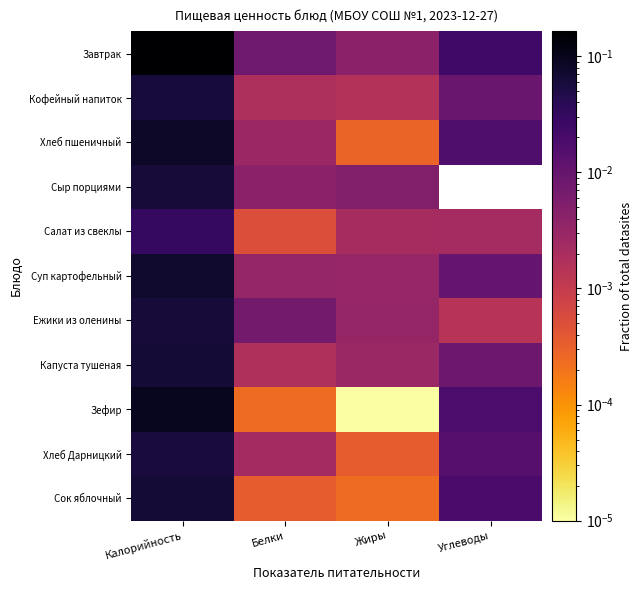

Reading left to right, extract all data points from this chart.

Завтрак: Калорийность=0.2	Белки=0.0	Жиры=0.0	Углеводы=0.0
Кофейный напиток: Калорийность=0.1	Белки=0.0	Жиры=0.0	Углеводы=0.0
Хлеб пшеничный: Калорийность=0.1	Белки=0.0	Жиры=0.0	Углеводы=0.0
Сыр порциями: Калорийность=0.1	Белки=0.0	Жиры=0.0	Углеводы=0.0
Салат из свеклы: Калорийность=0.0	Белки=0.0	Жиры=0.0	Углеводы=0.0
Суп картофельный: Калорийность=0.1	Белки=0.0	Жиры=0.0	Углеводы=0.0
Ежики из оленины: Калорийность=0.1	Белки=0.0	Жиры=0.0	Углеводы=0.0
Капуста тушеная: Калорийность=0.1	Белки=0.0	Жиры=0.0	Углеводы=0.0
Зефир: Калорийность=0.1	Белки=0.0	Жиры=0.0	Углеводы=0.0
Хлеб Дарницкий: Калорийность=0.1	Белки=0.0	Жиры=0.0	Углеводы=0.0
Сок яблочный: Калорийность=0.1	Белки=0.0	Жиры=0.0	Углеводы=0.0